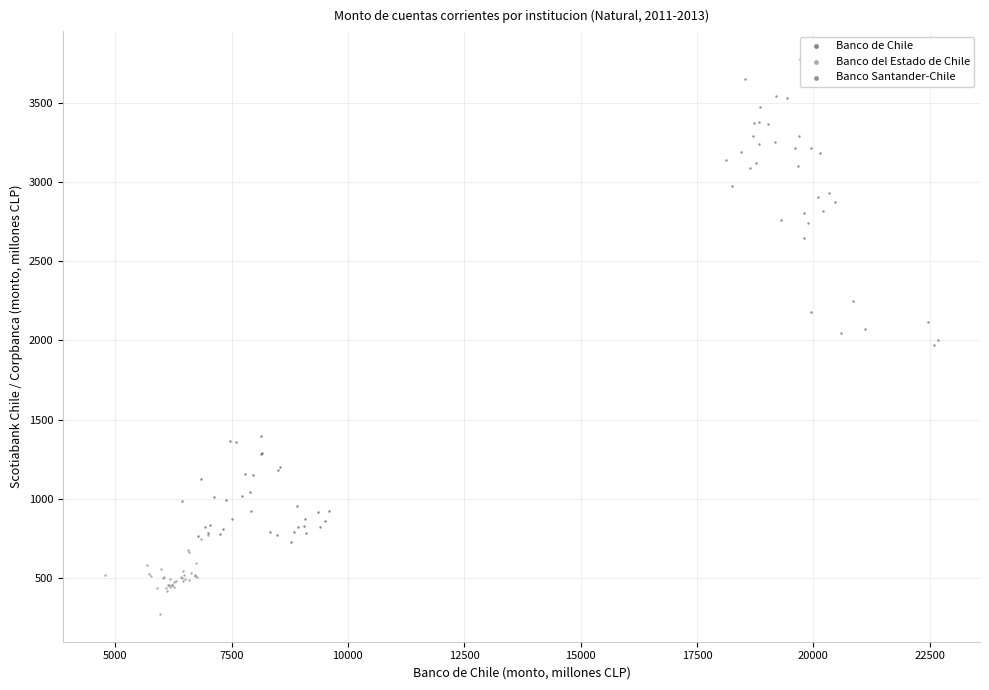

Which series has the widest spread of Y values?

Banco Santander-Chile